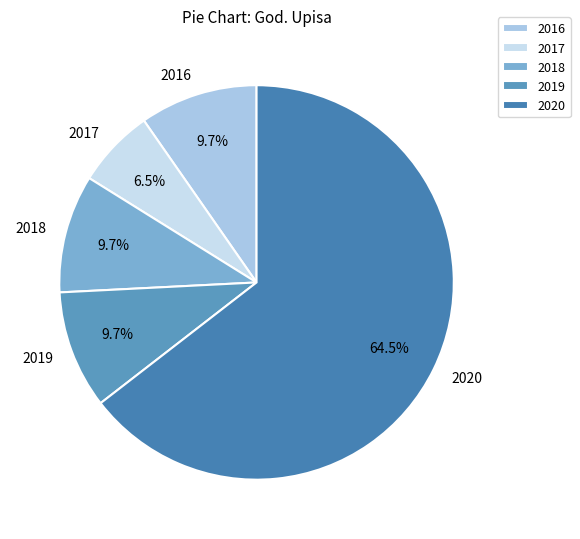

Do 2016 and 2019 together represent more than half of the pie?

No